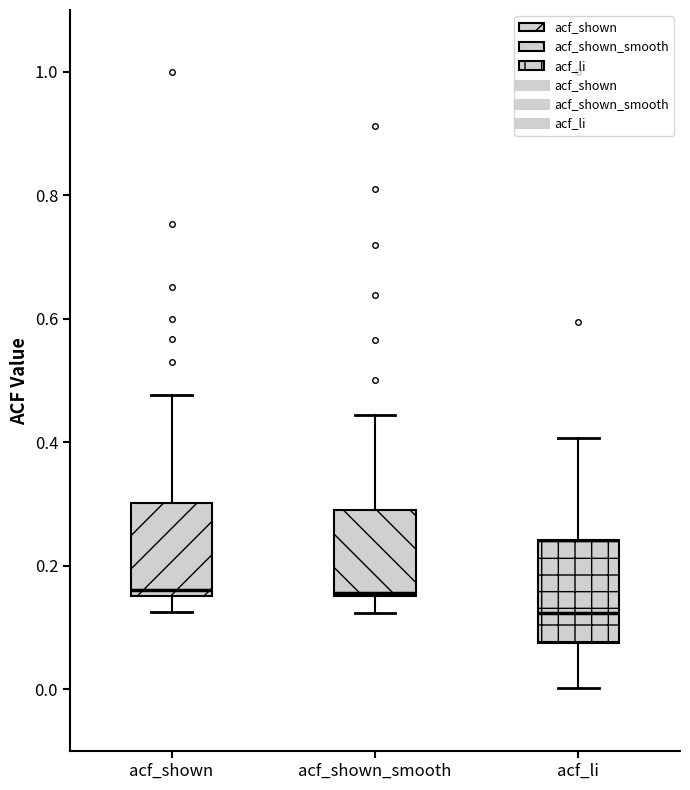

Reading left to right, read every box against the y-axis: the position of its median line, the range the box covers, and the ends of its whiskers. The values are not printed on the chart, so give them approximately, as read against the axis.

acf_shown: median 0.16 (just above the box's lower edge), box 0.16 to 0.30, whiskers 0.12 to 0.48
acf_shown_smooth: median 0.16, box 0.16 to 0.30, whiskers 0.12 to 0.44
acf_li: median 0.12, box 0.08 to 0.24, whiskers 0.00 to 0.40